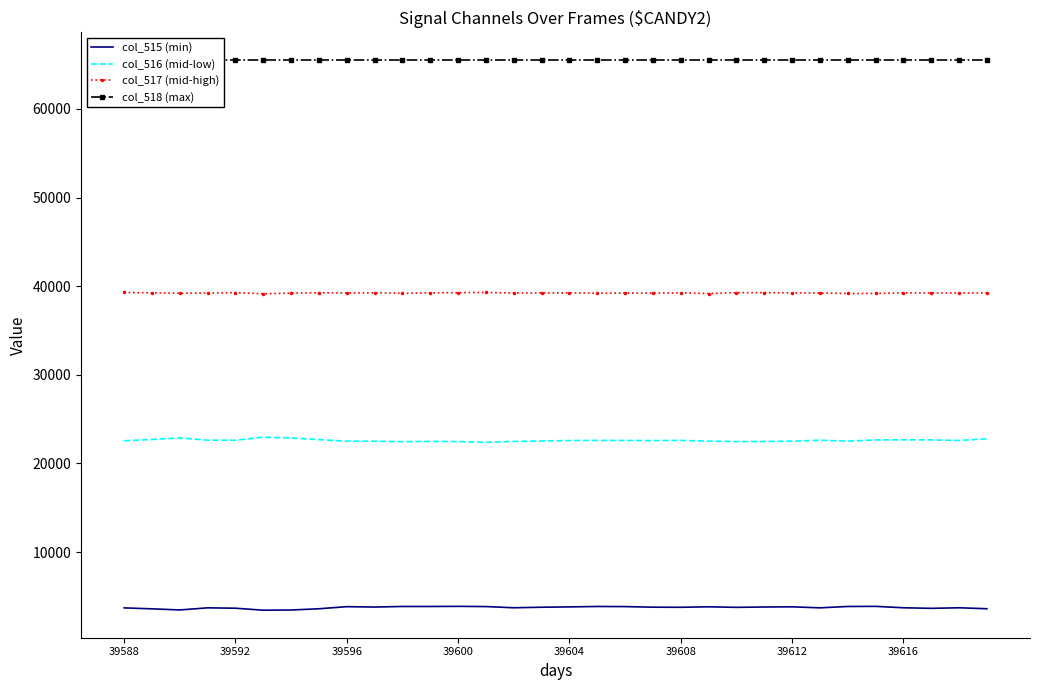

Which series has the largest range (max minus min)?

col_516 (mid-low)